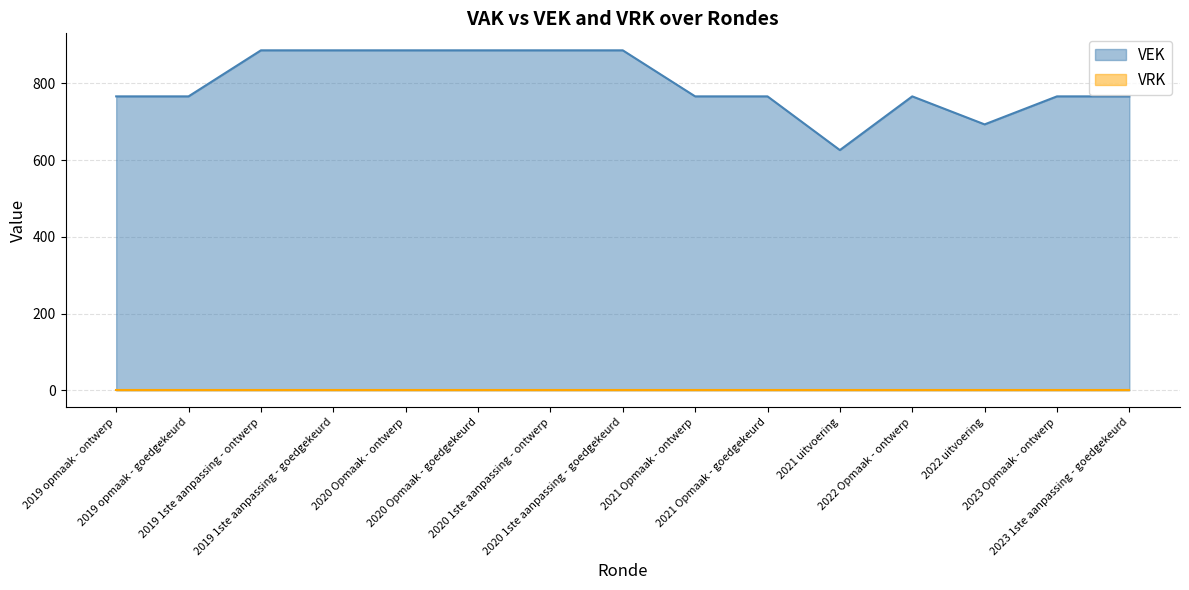

Count the values in the range 766 to 886.

13